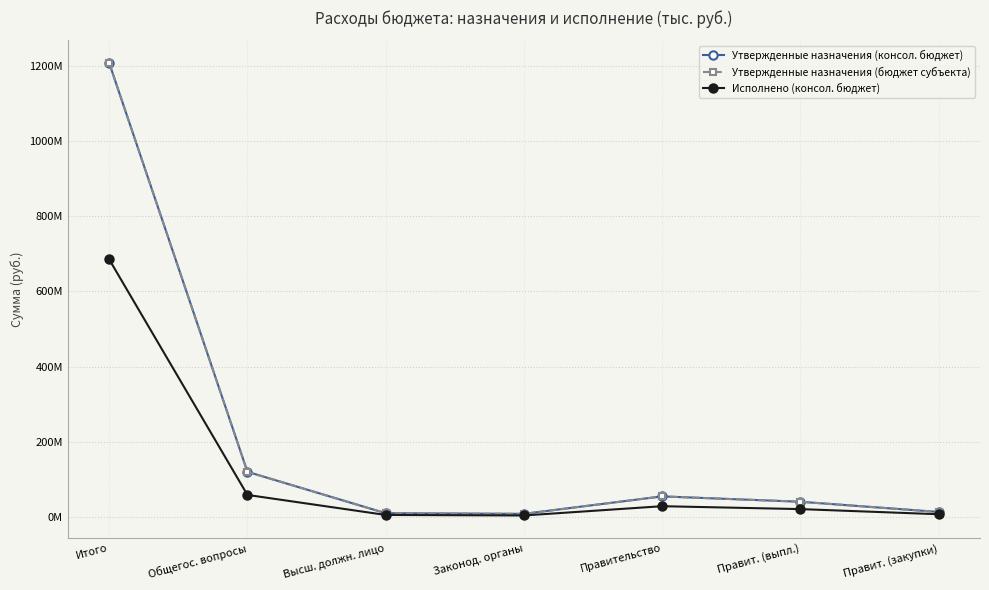

Is this an area chart (filled region under the line)?

No